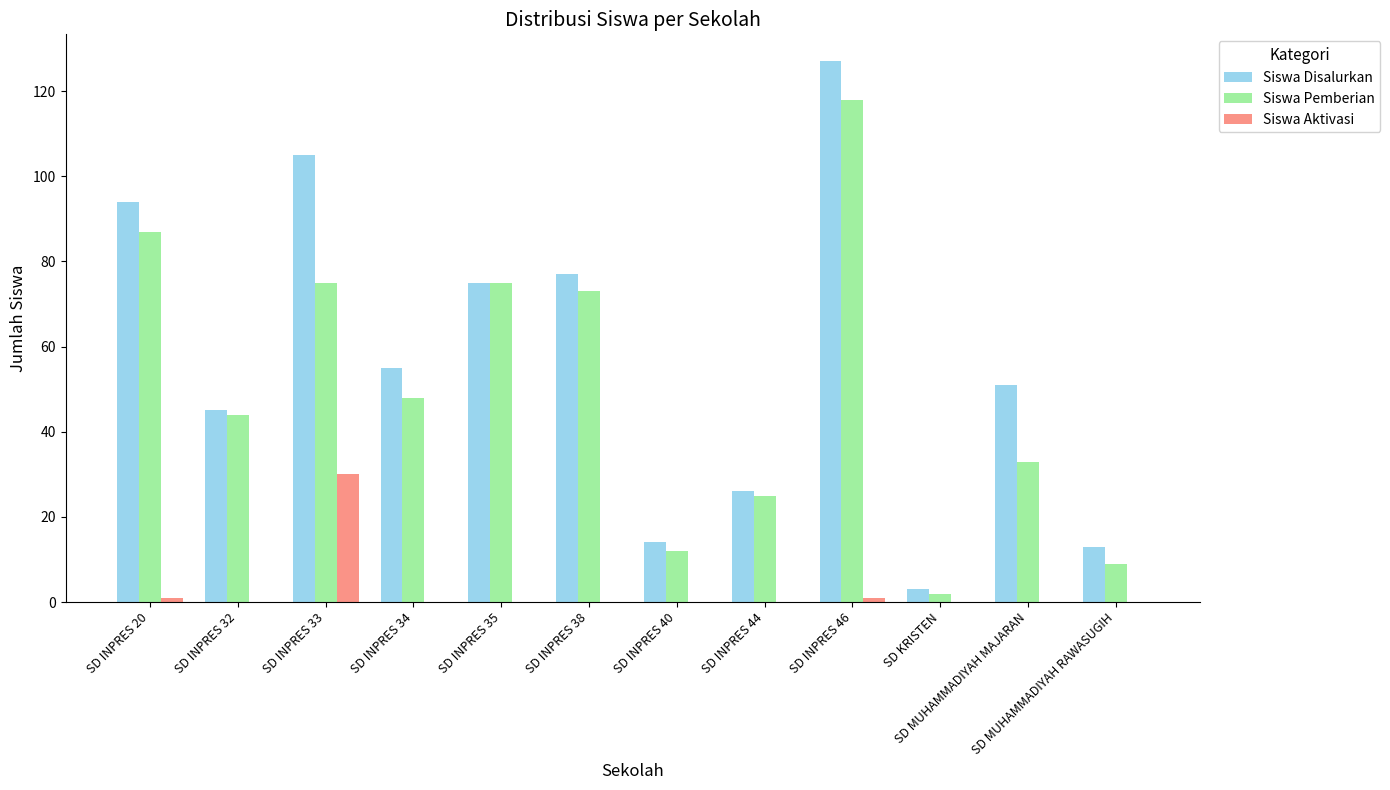

Which series has the widest spread of values?

Siswa Disalurkan